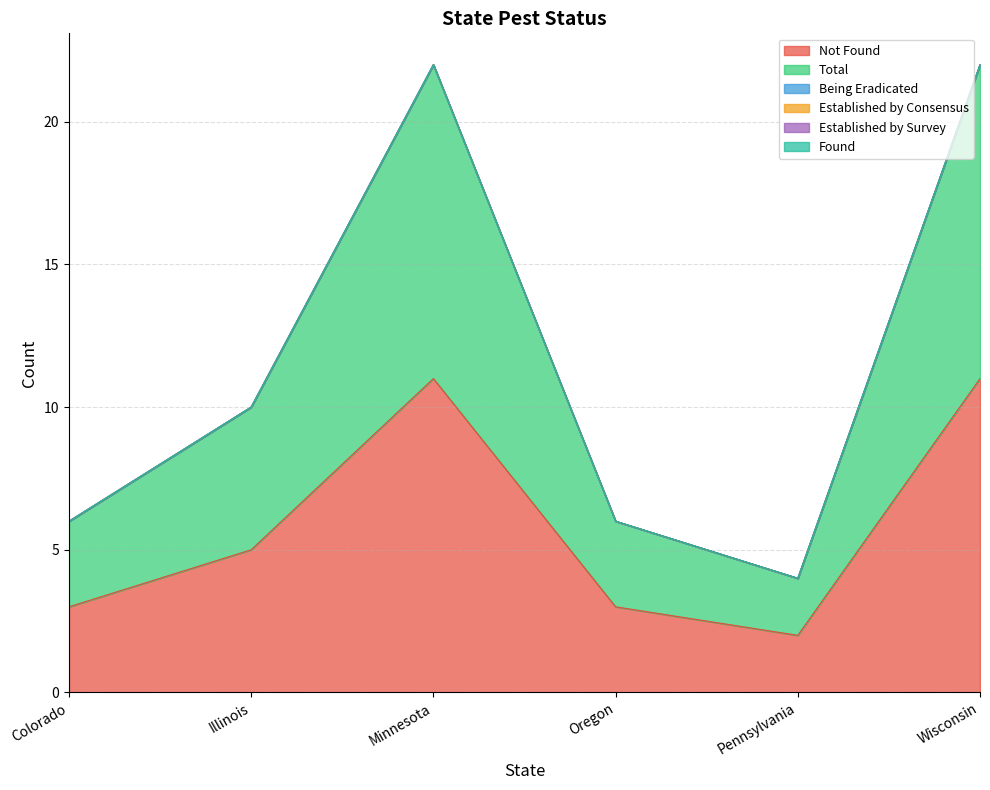

What is the minimum value for Not Found?

2